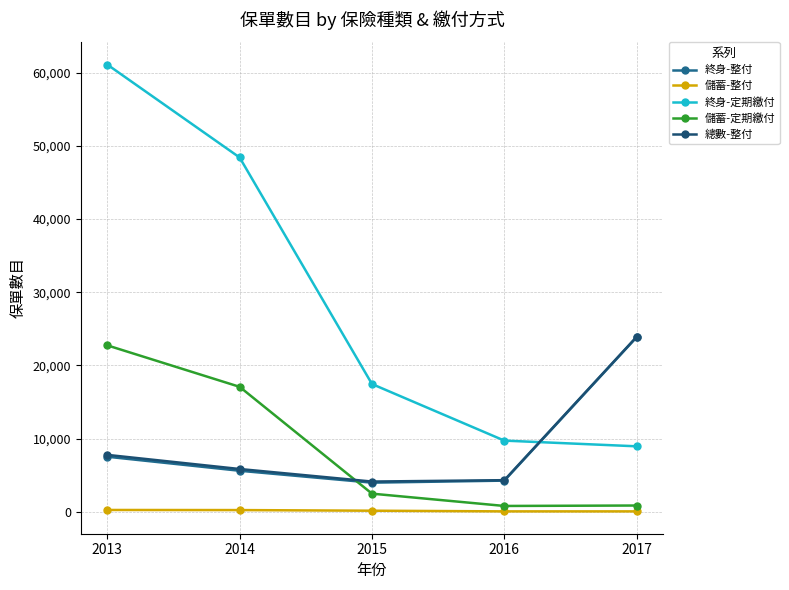

Where do 儲蓄-定期繳付 and 總數-整付 first cross each other?

2014 and 2015